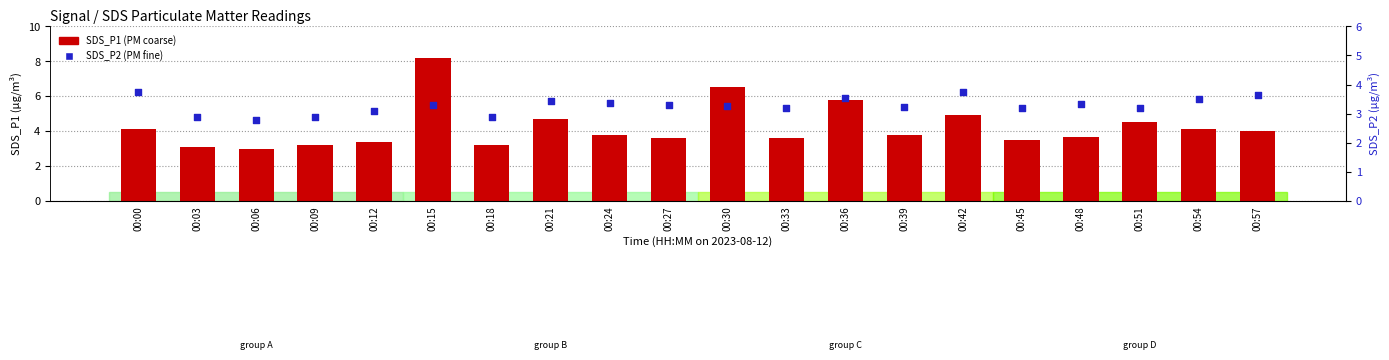

What are all the series names shown in the legend?

SDS_P1, SDS_P2